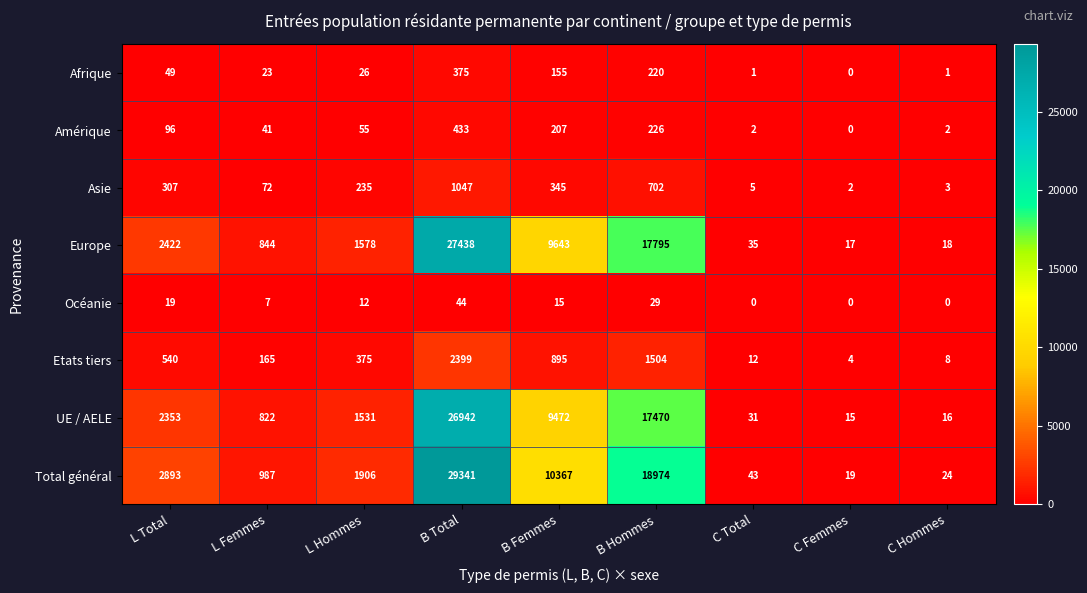

Is it true that Océanie equals 25 at C Hommes?

False